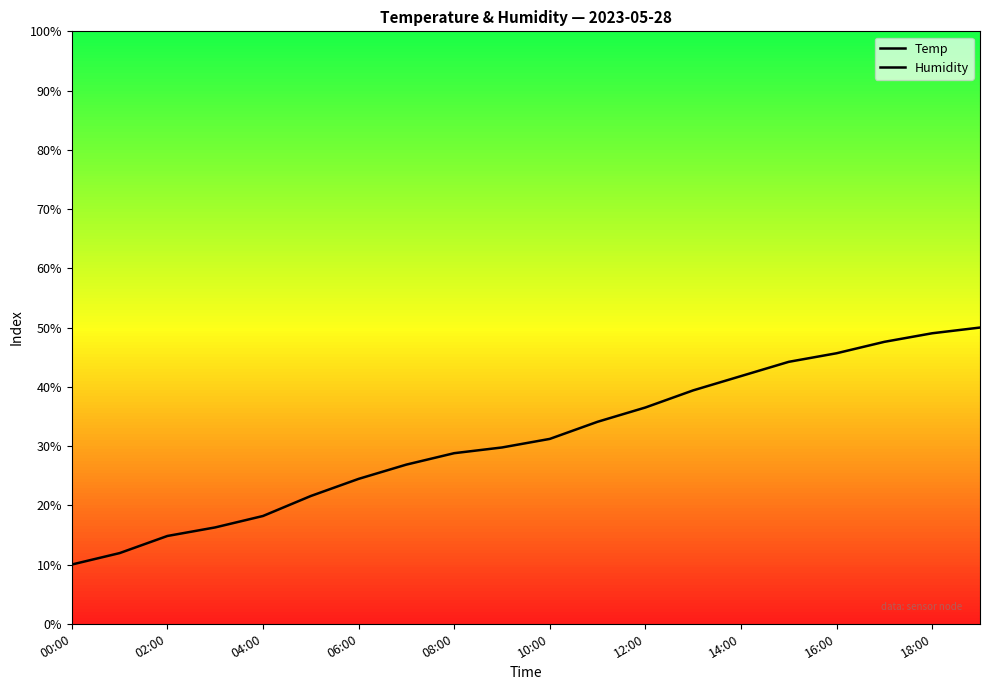

Which series changed the most between 14:00 and 16:00?

Temp